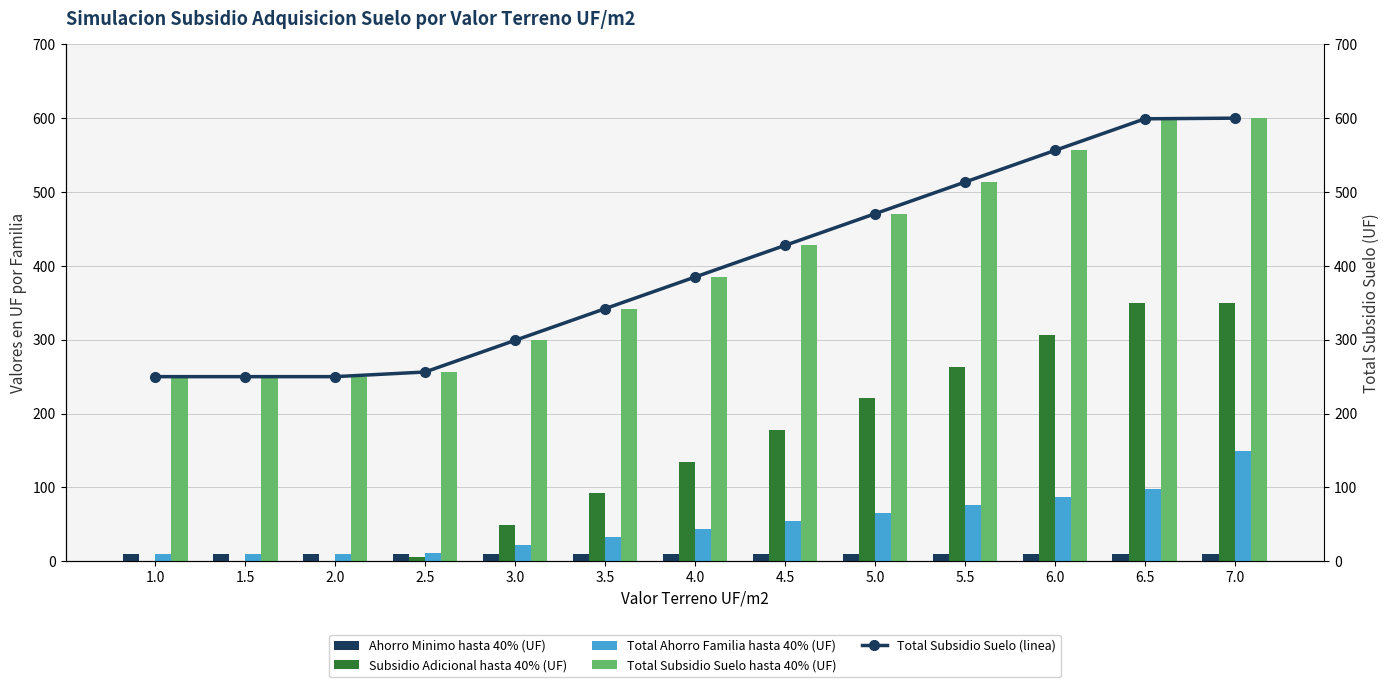

What is the approximate value of Subsidio Adicional hasta 40% (UF) at 4.0?

134.9